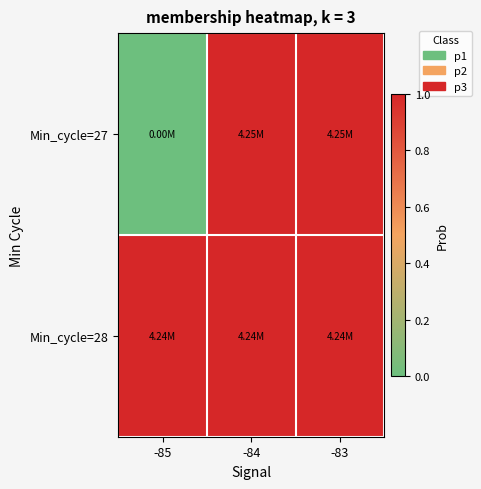

Which series has the largest total across all categories?

Min_cycle=28